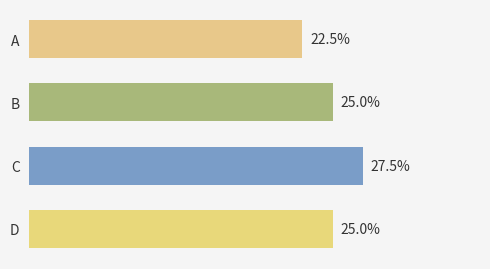

Rank the categories by value from highest to lowest.

2, 1, 3, 0